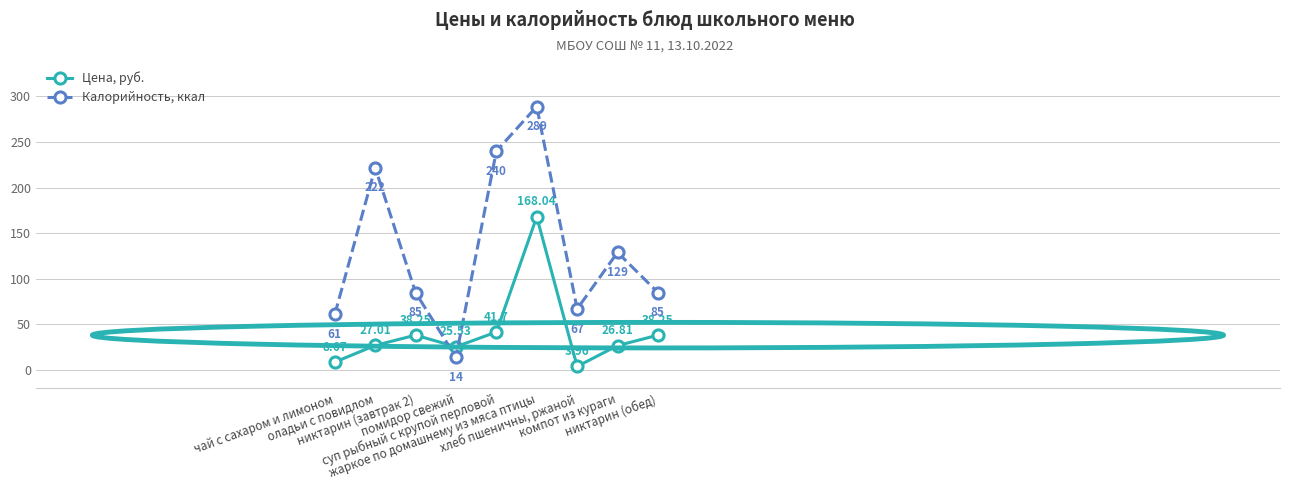

Between which two adjacent categories do Калорийность, ккал and Цена, руб. first intersect?

никтарин (завтрак 2) and помидор свежий